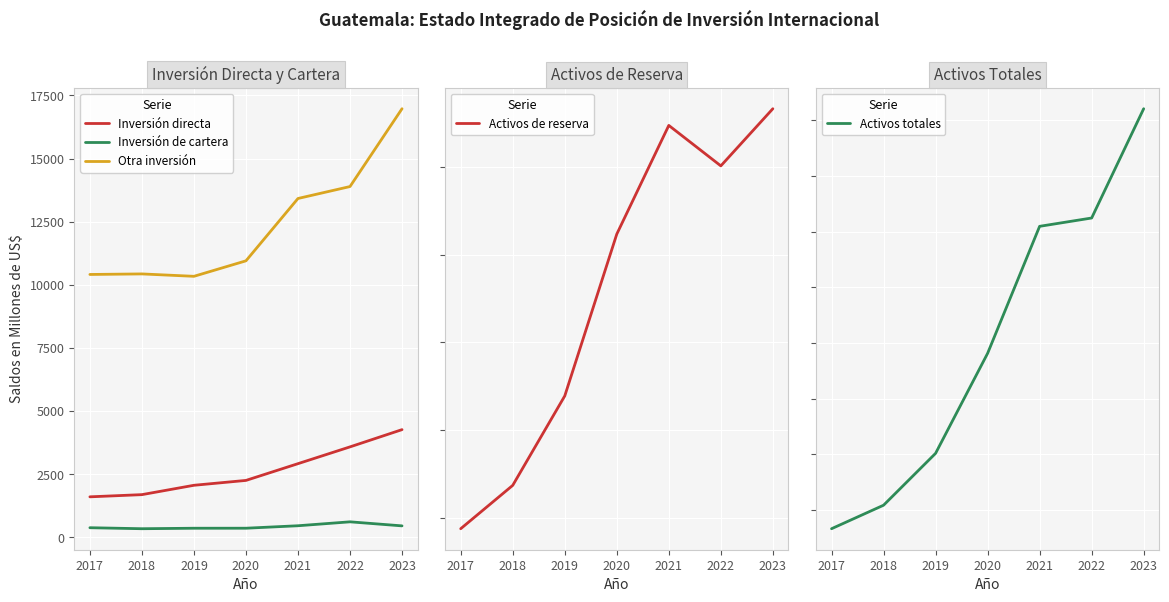

Which has a higher value, 2020 or 2023?

2023